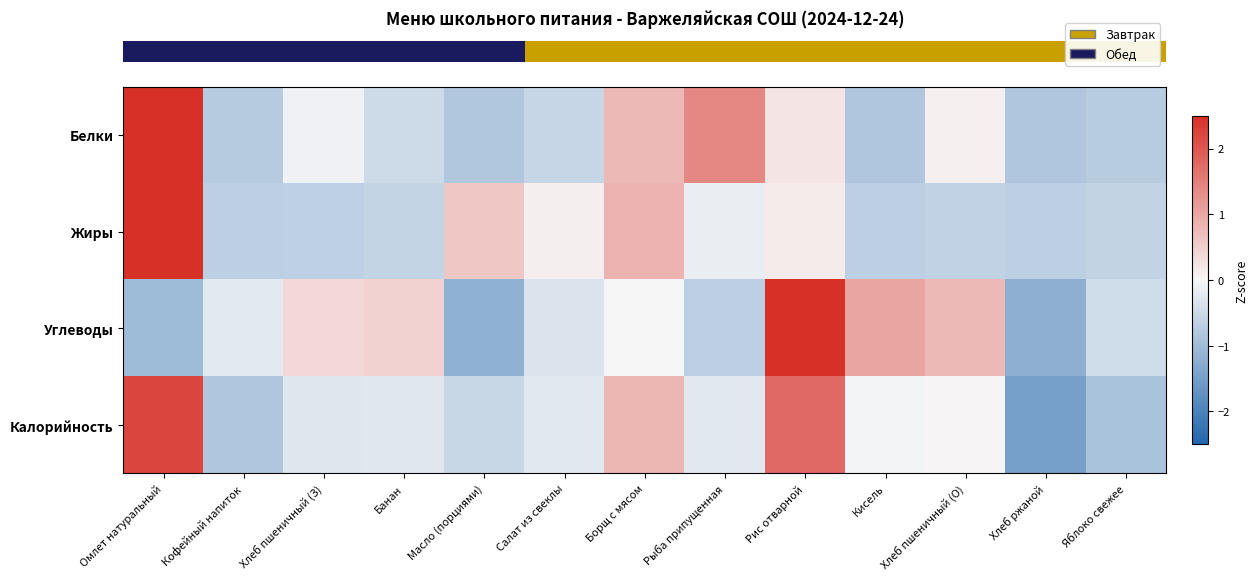

Which has a higher value, Омлет натуральный or Борщ с мясом?

Омлет натуральный